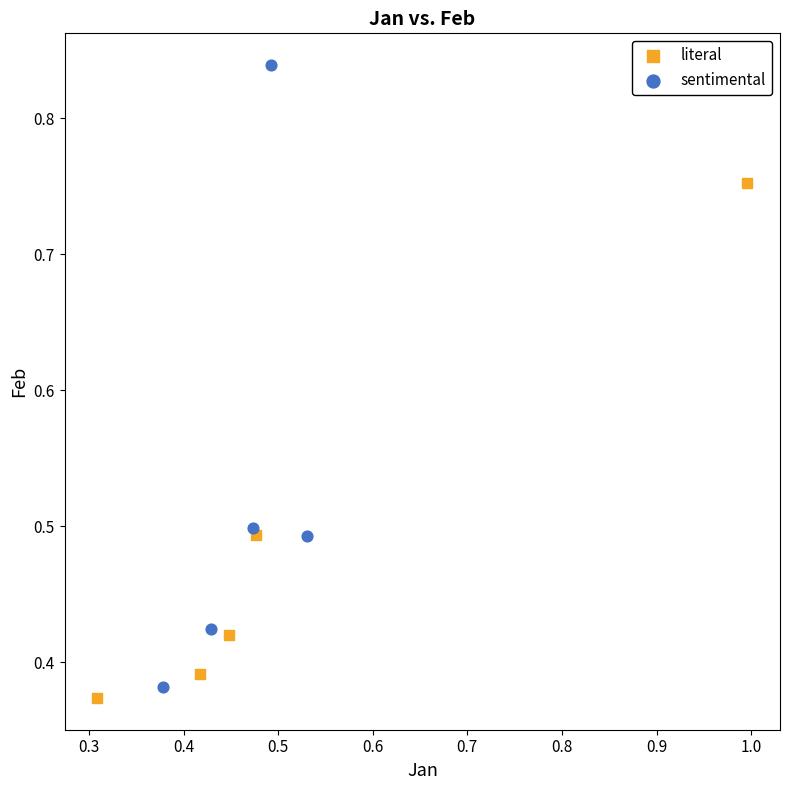

Which series reaches the maximum Y coordinate?

sentimental